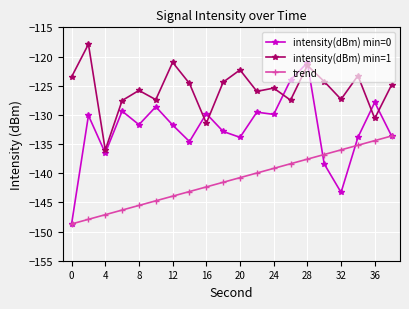

True or false: intensity(dBm) min=1 and intensity(dBm) min=0 intersect in this chart.

True